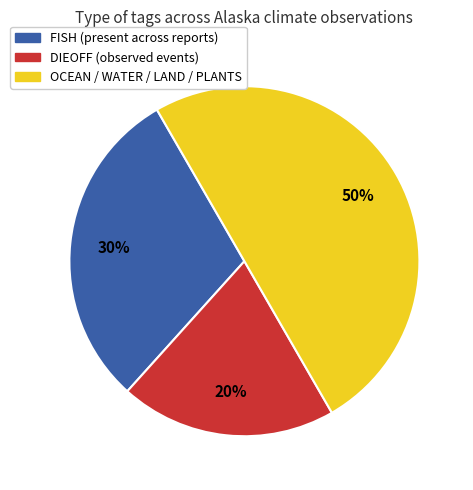

Count the number of slices in the pie.

3